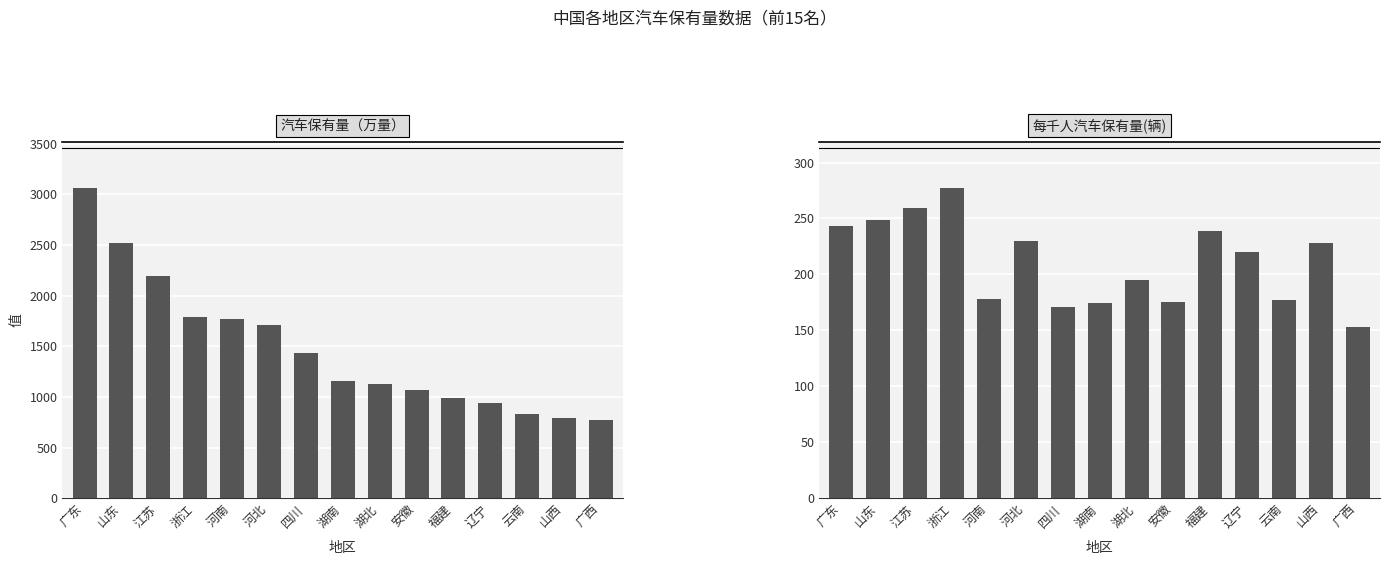

Are the bars horizontal?

No